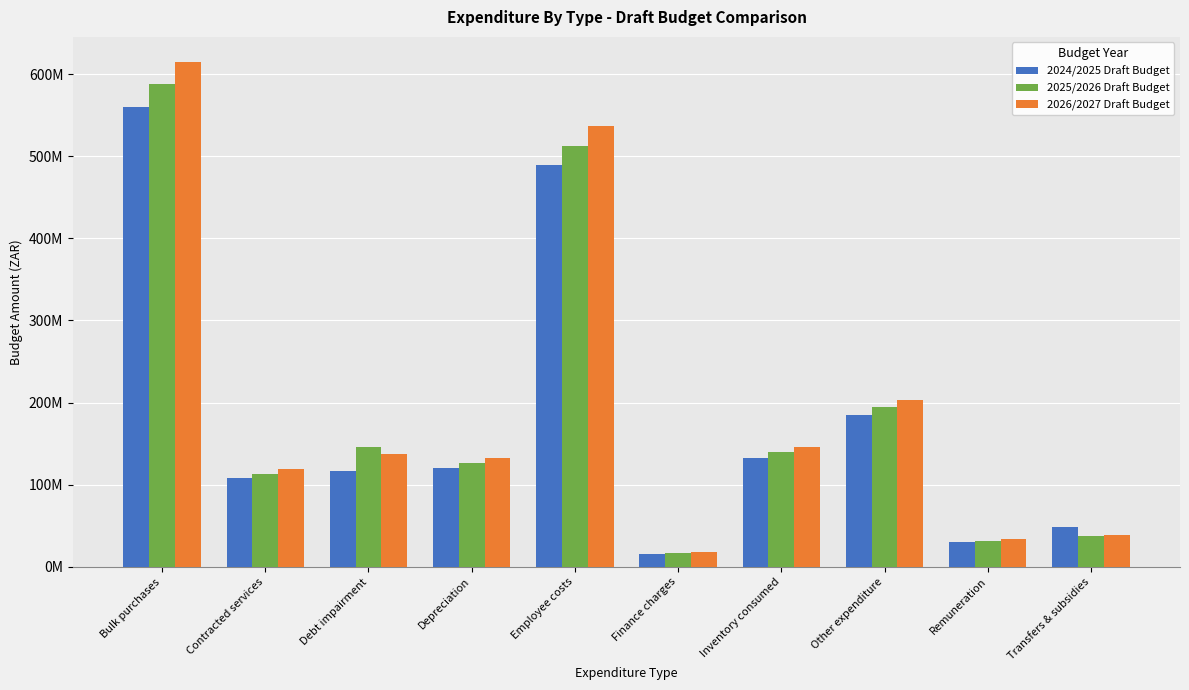

The value of 2025/2026 Draft Budget at Debt impairment is 31267673.0. True or false?

False